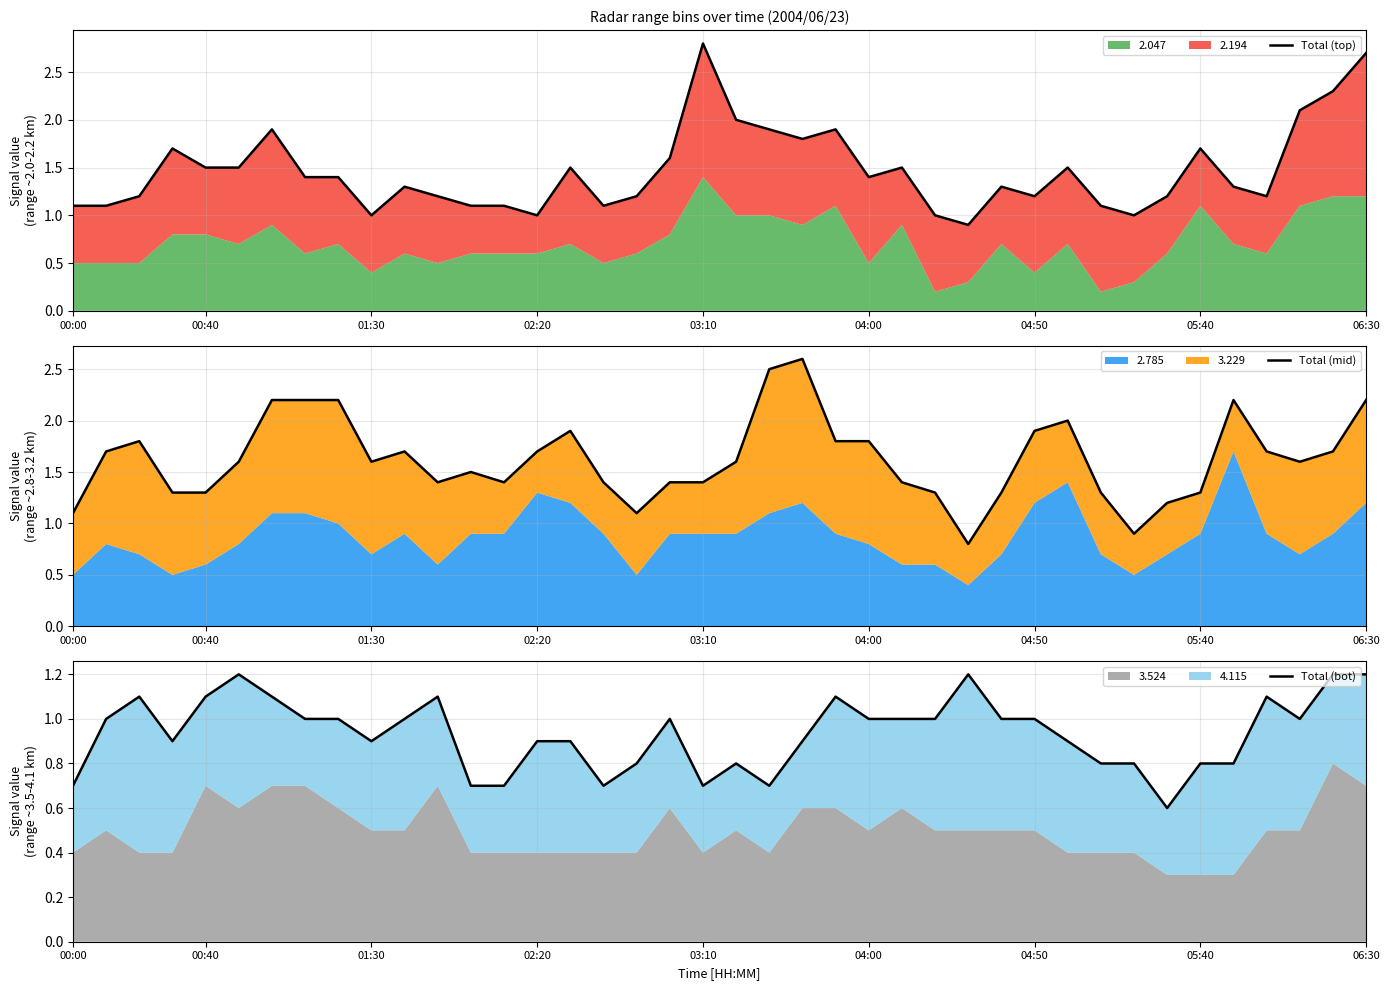

Is the value of Total (mid) at 06:30 greater than the value of Total (top) at 14?

Yes